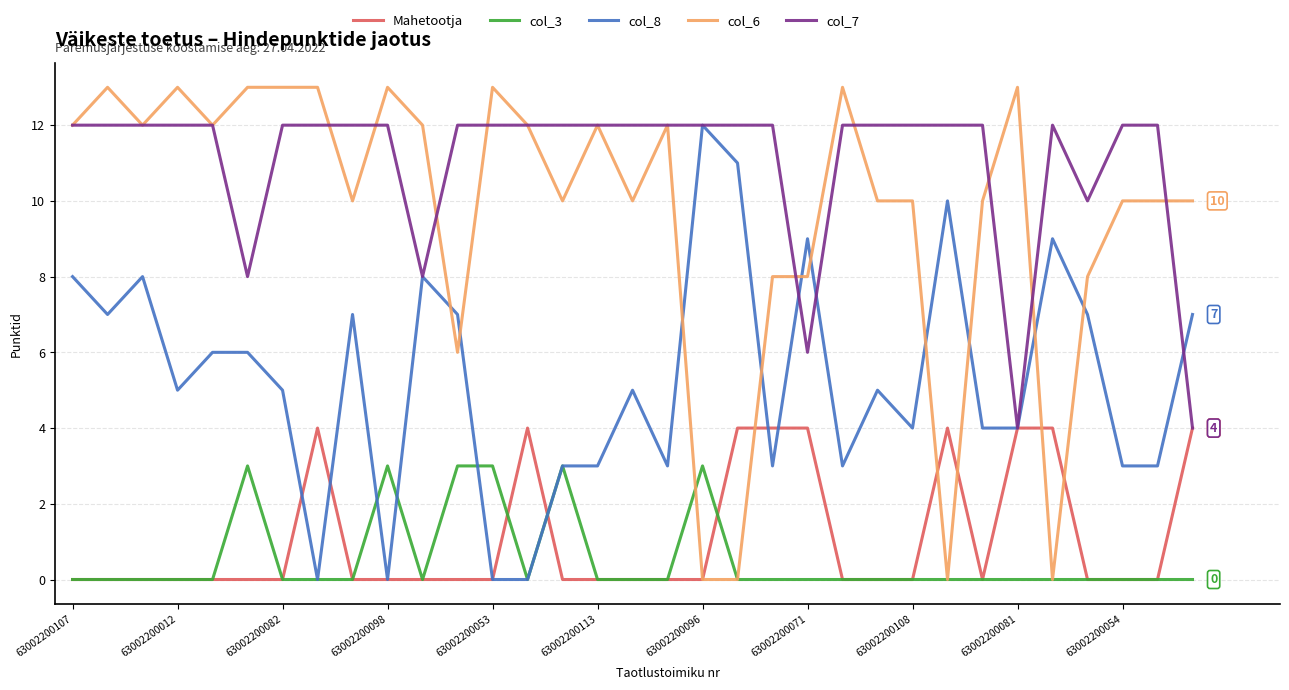

What is the highest value of the Mahetootja series?

4